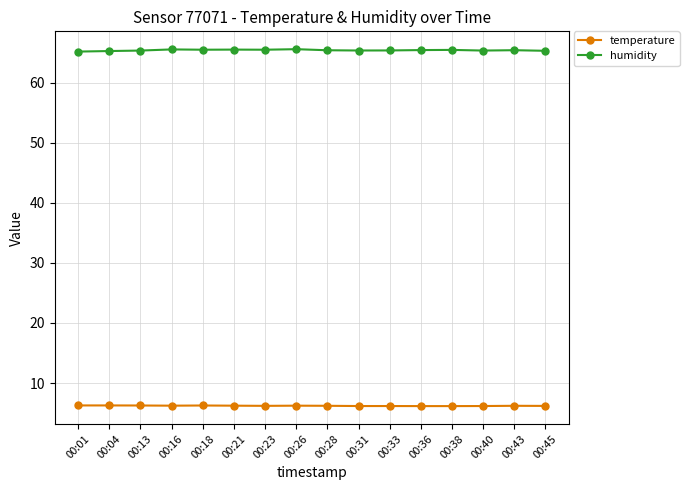

Which series has the widest spread of values?

humidity